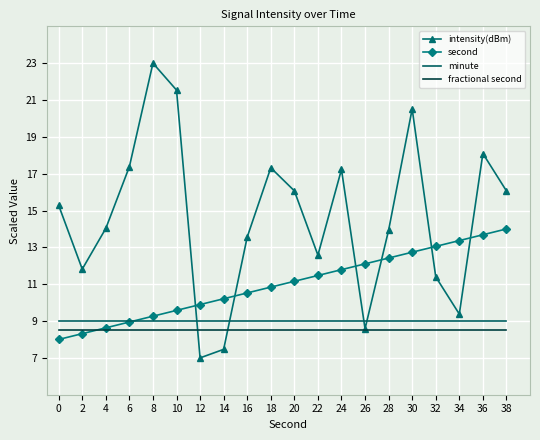

True or false: second has more than 1 interior local peaks.

False